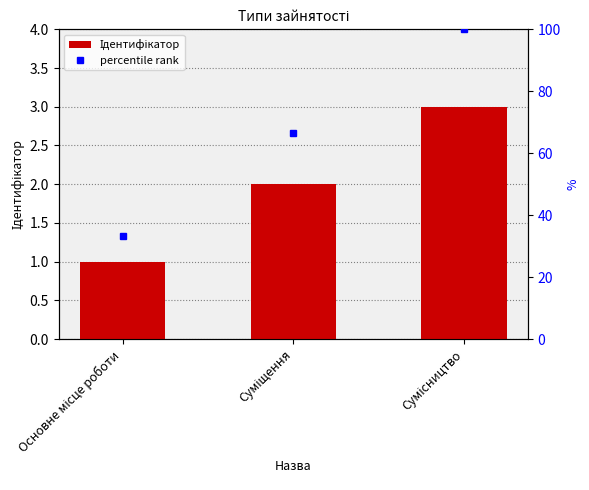

What is the smallest value displayed?

1.0